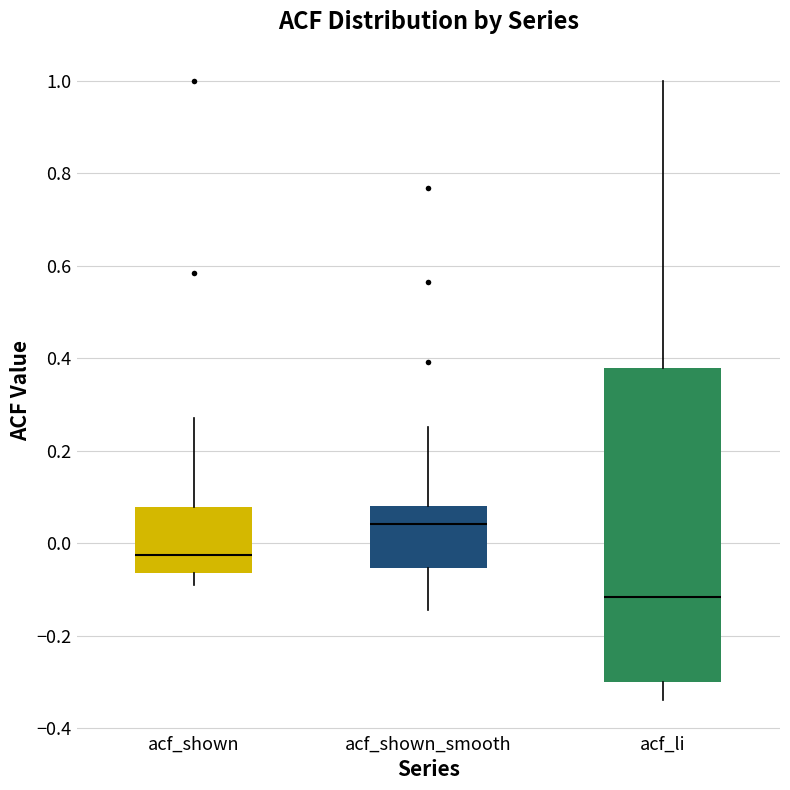

Reading left to right, read every box against the y-axis: the position of its median line, the range the box covers, and the ends of its whiskers. The values are not printed on the chart, so give them approximately, as read against the axis.

acf_shown: median -0.02, box -0.06 to 0.08, whiskers -0.10 to 0.28
acf_shown_smooth: median 0.04, box -0.06 to 0.08, whiskers -0.14 to 0.26
acf_li: median -0.12, box -0.30 to 0.38, whiskers -0.34 to 1.00